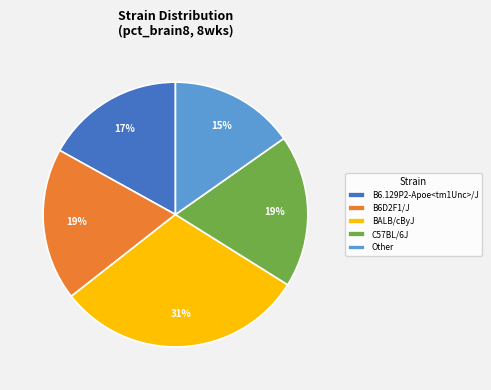

Is it true that B6D2F1/J is 12% of the pie?

False